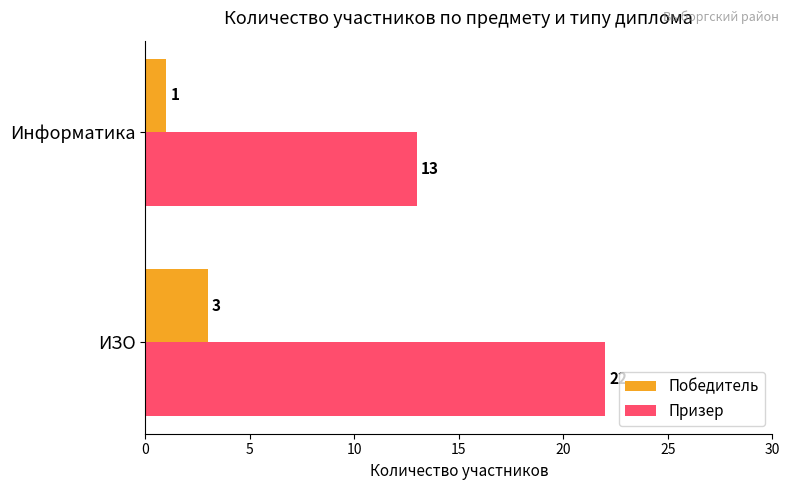

What is the average value of the Призер series?

18